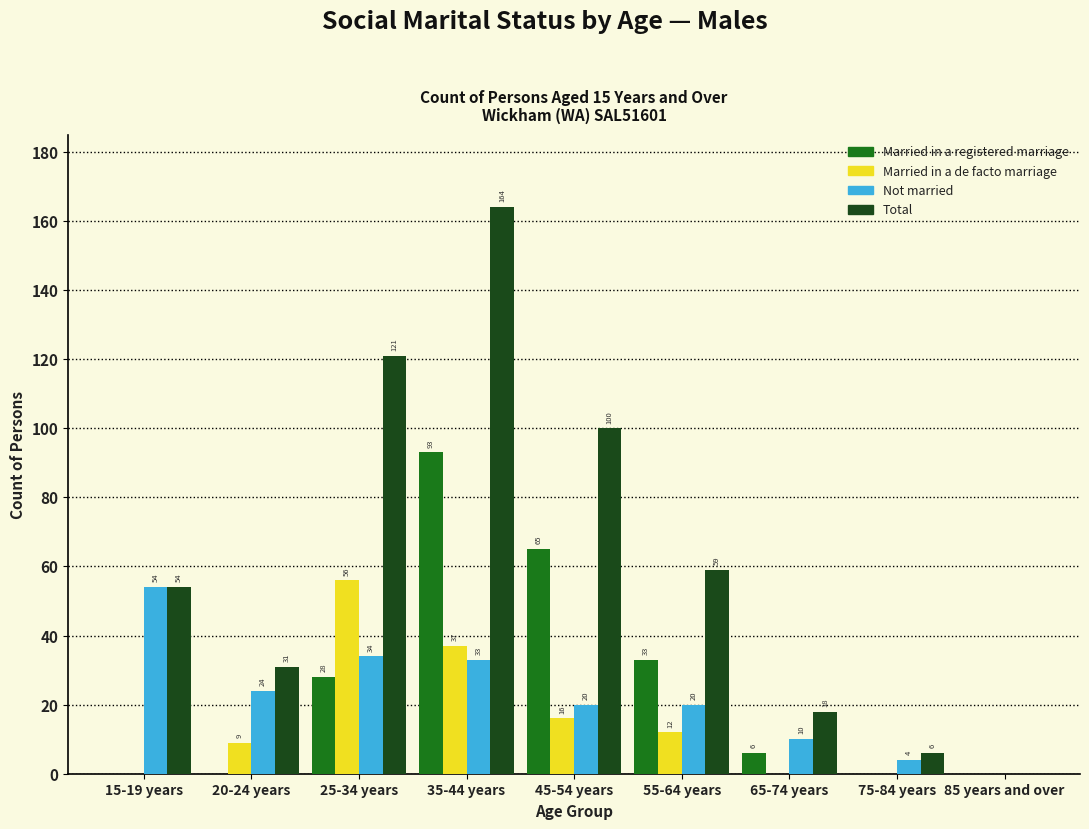

Reading left to right, transcribe all the data shown in this chart.

Married in a registered marriage: 15-19 years=0	20-24 years=0	25-34 years=28	35-44 years=93	45-54 years=65	55-64 years=33	65-74 years=6	75-84 years=0	85 years and over=0
Married in a de facto marriage: 15-19 years=0	20-24 years=9	25-34 years=56	35-44 years=37	45-54 years=16	55-64 years=12	65-74 years=0	75-84 years=0	85 years and over=0
Not married: 15-19 years=54	20-24 years=24	25-34 years=34	35-44 years=33	45-54 years=20	55-64 years=20	65-74 years=10	75-84 years=4	85 years and over=0
Total: 15-19 years=54	20-24 years=31	25-34 years=121	35-44 years=164	45-54 years=100	55-64 years=59	65-74 years=18	75-84 years=6	85 years and over=0